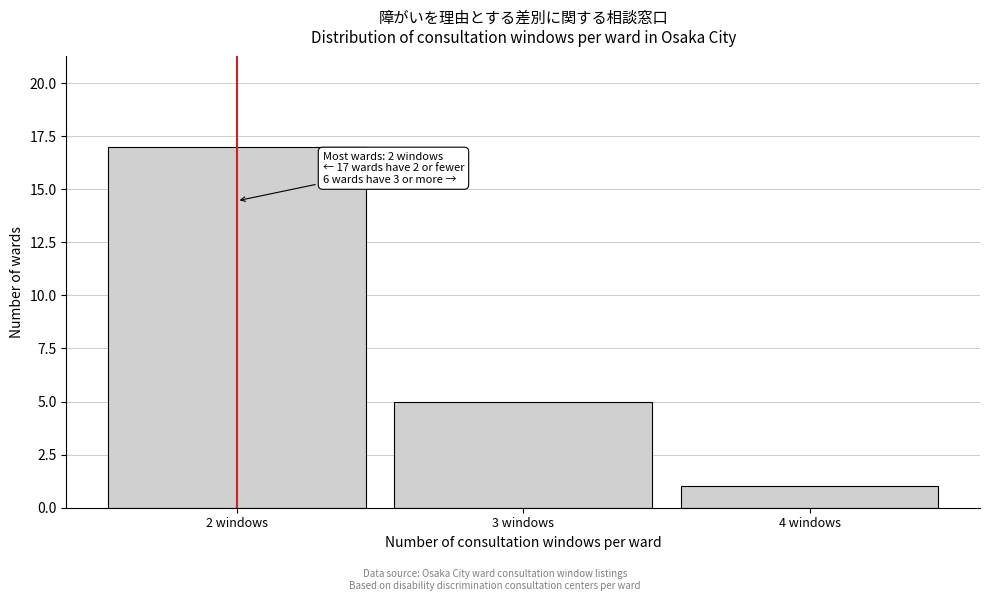

Reading right to left, extract all data points from this chart.

1	5	17